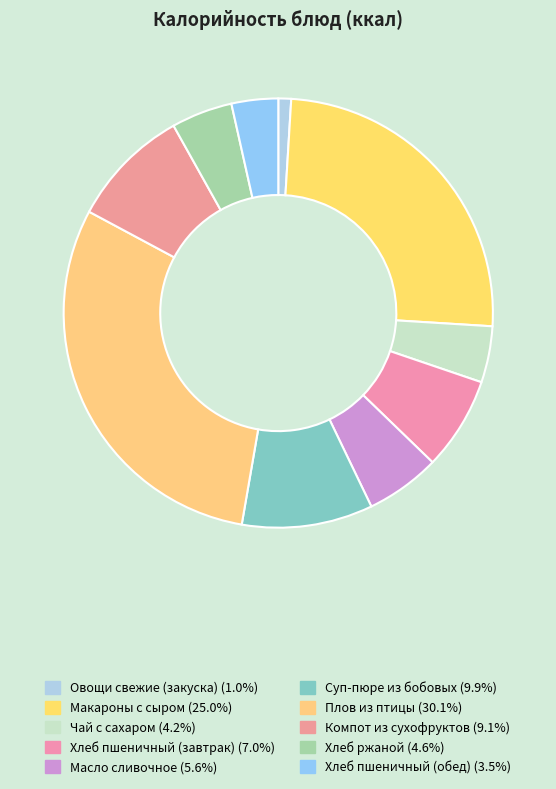

How many segments does this pie chart have?

10